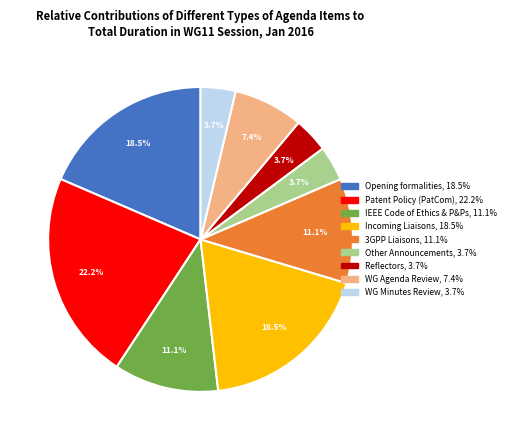

Does any single category account for the majority?

No